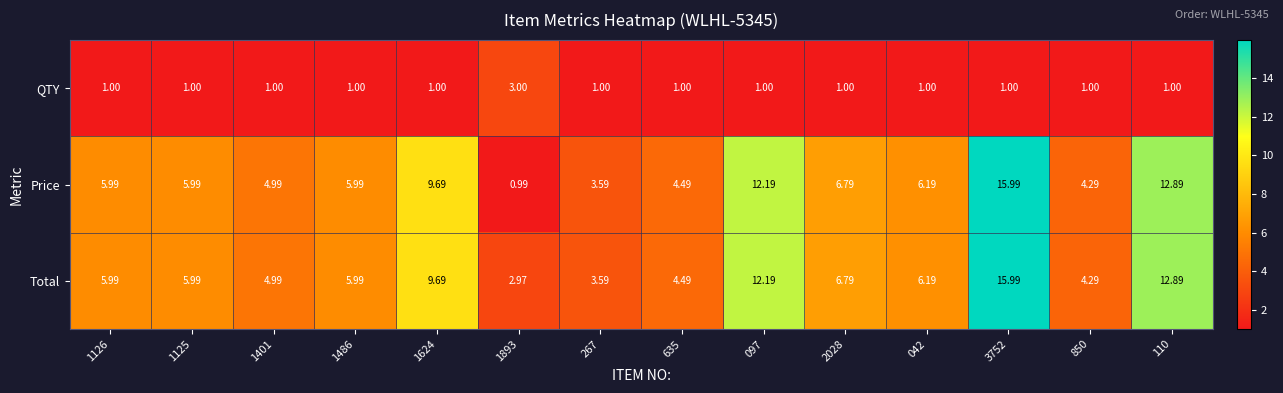

Which series has the widest spread of values?

Price